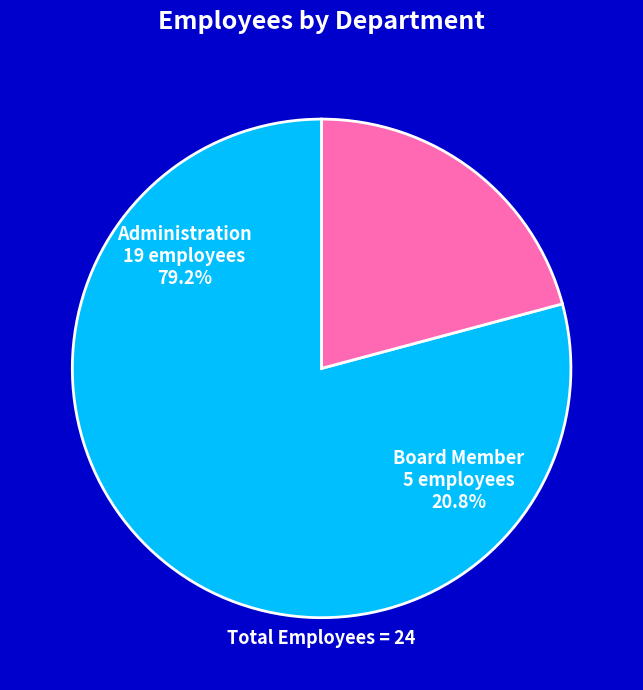

Is it true that Board Member is 21% of the pie?

True